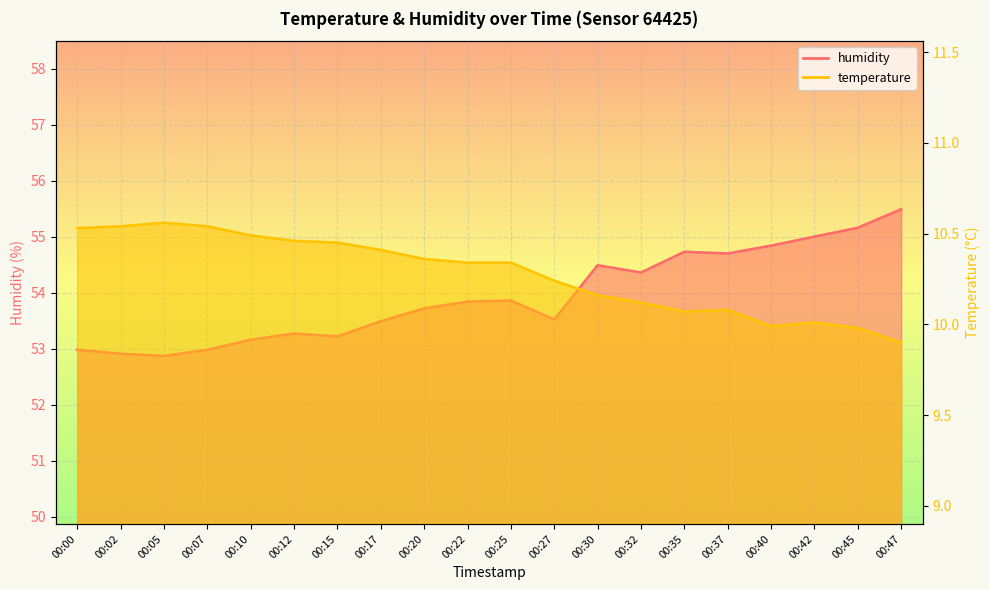

Reading left to right, list all the values displayed in this chart.

temperature: 00:00=10.5	00:02=10.5	00:05=10.6	00:07=10.5	00:10=10.5	00:12=10.5	00:15=10.4	00:17=10.4	00:20=10.4	00:22=10.3	00:25=10.3	00:27=10.2	00:30=10.2	00:32=10.1	00:35=10.1	00:37=10.1	00:40=10.0	00:42=10.0	00:45=10.0	00:47=9.9
humidity: 00:00=53.0	00:02=52.9	00:05=52.9	00:07=53.0	00:10=53.2	00:12=53.3	00:15=53.2	00:17=53.5	00:20=53.7	00:22=53.8	00:25=53.9	00:27=53.5	00:30=54.5	00:32=54.4	00:35=54.7	00:37=54.7	00:40=54.8	00:42=55.0	00:45=55.2	00:47=55.5